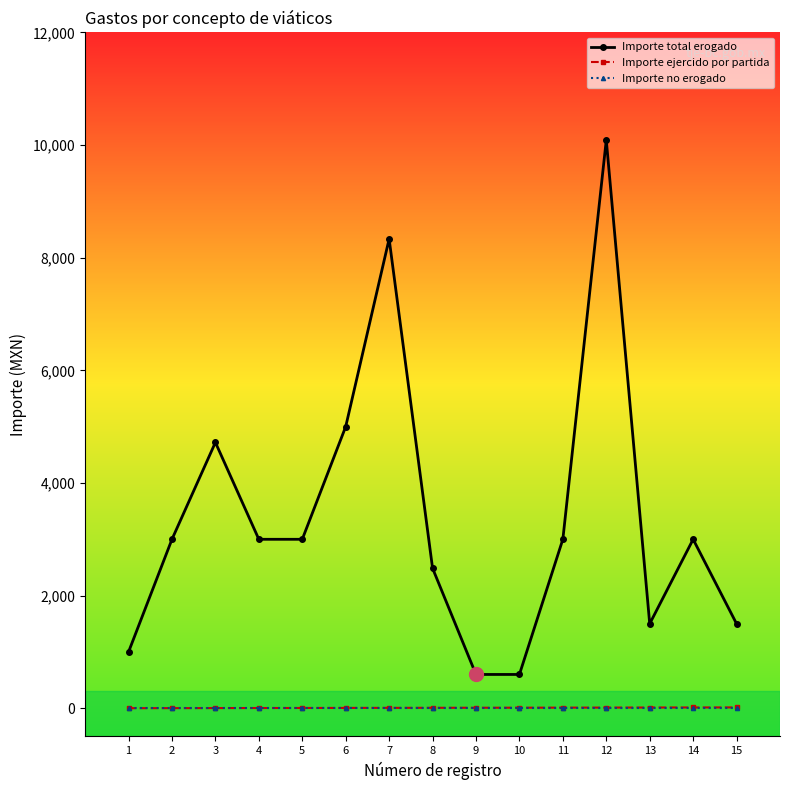

What are all the series names shown in the legend?

Importe total erogado, Importe ejercido por partida, Importe no erogado